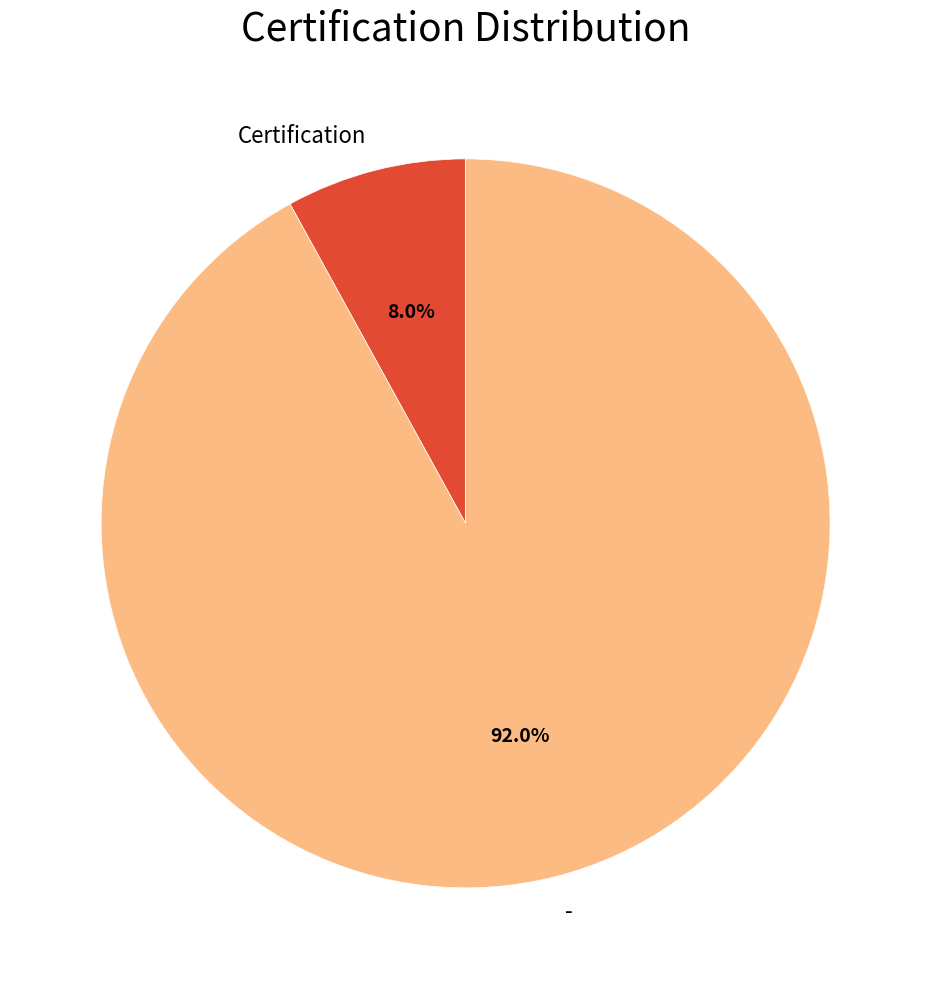

Which category has the smallest portion of the pie?

Certification